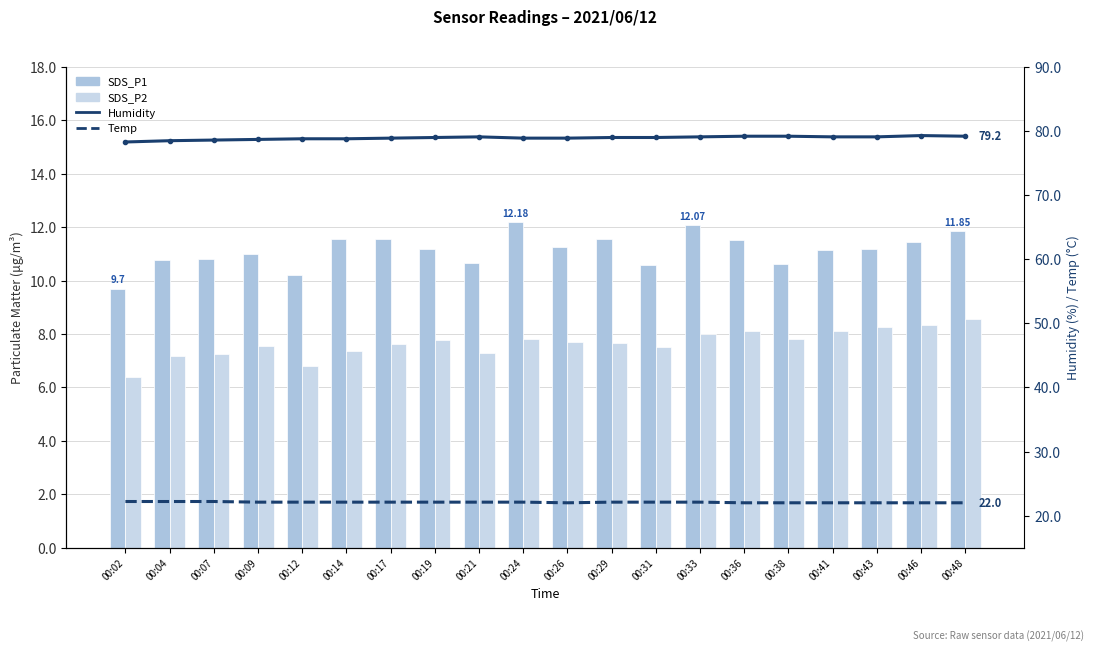

What is the minimum value for Humidity?

78.3